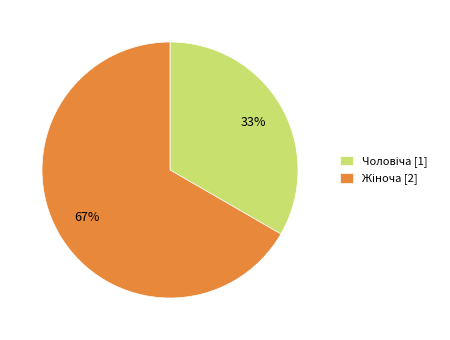

Does any single category account for the majority?

Yes